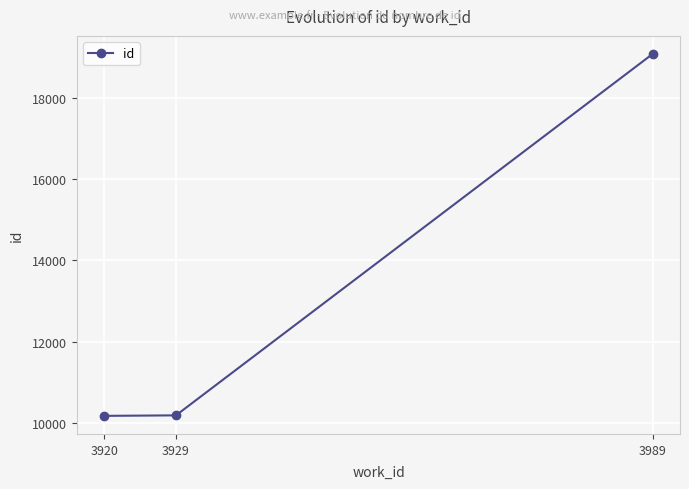

Which category has the highest value across all series?

3989